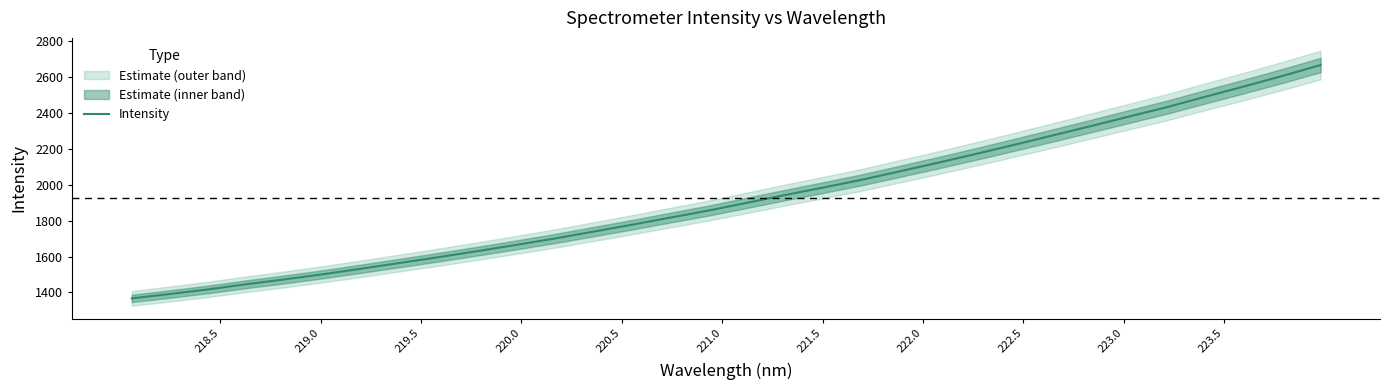

What is the highest value of the Intensity series?

2664.2